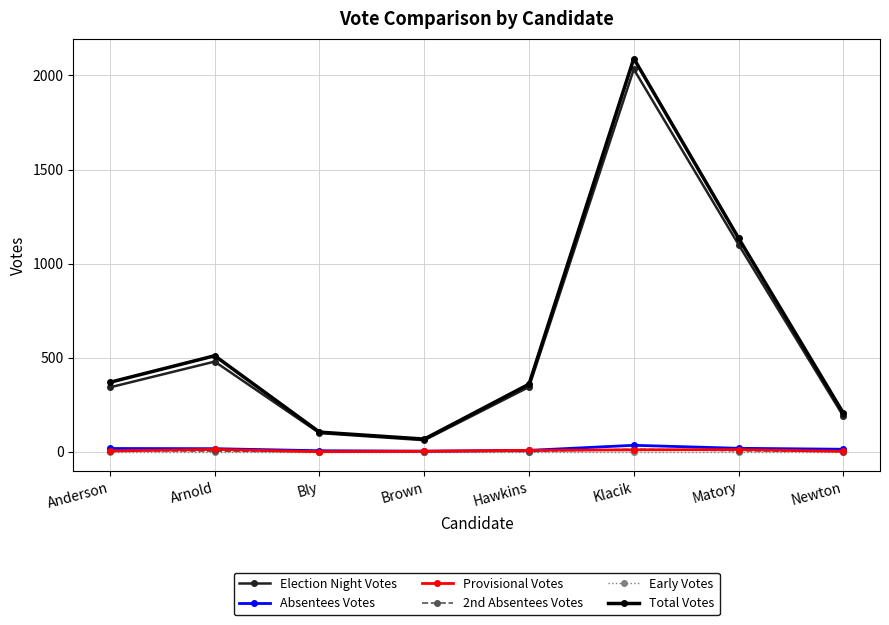

What is the sum of the Total Votes values at Hawkins and Anderson?

728